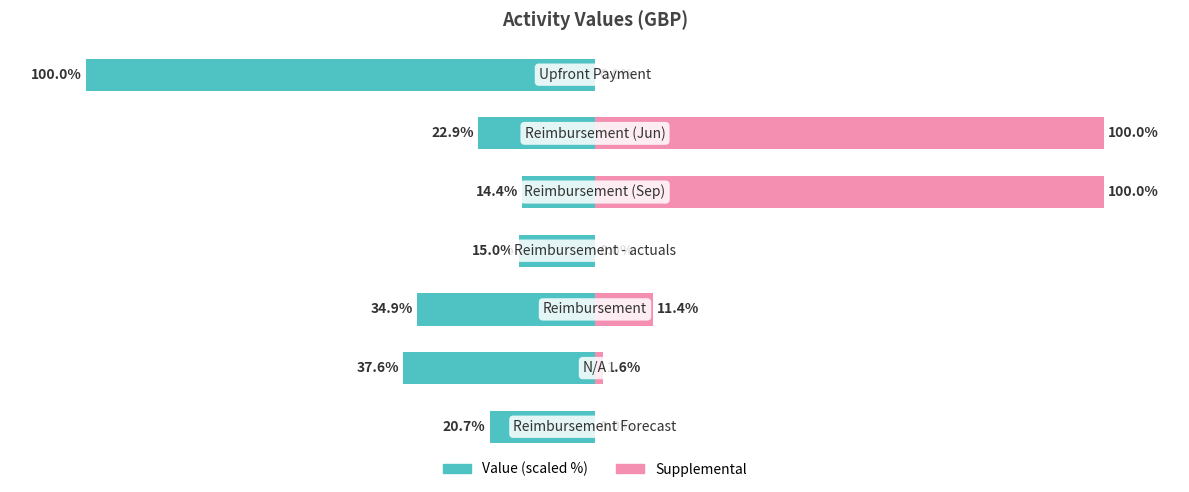

Which series has the widest spread of values?

Supplemental